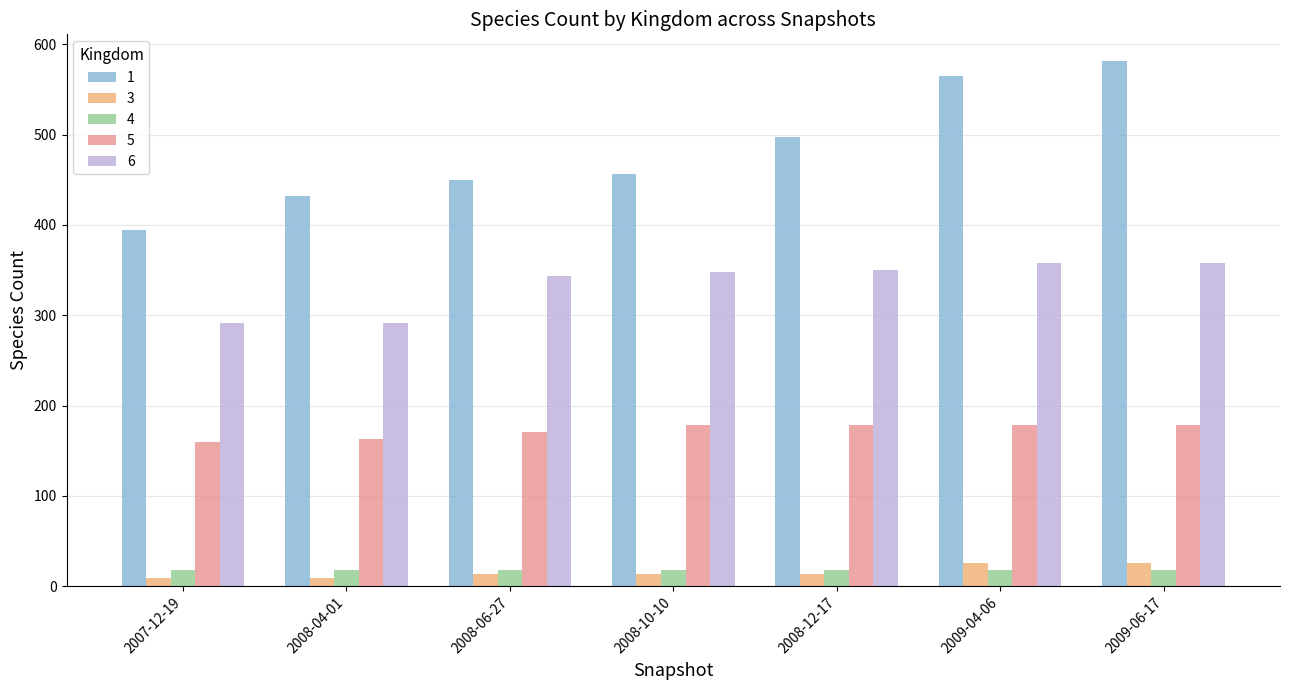

What is the difference between the maximum and second lowest values in the 5 series?

15